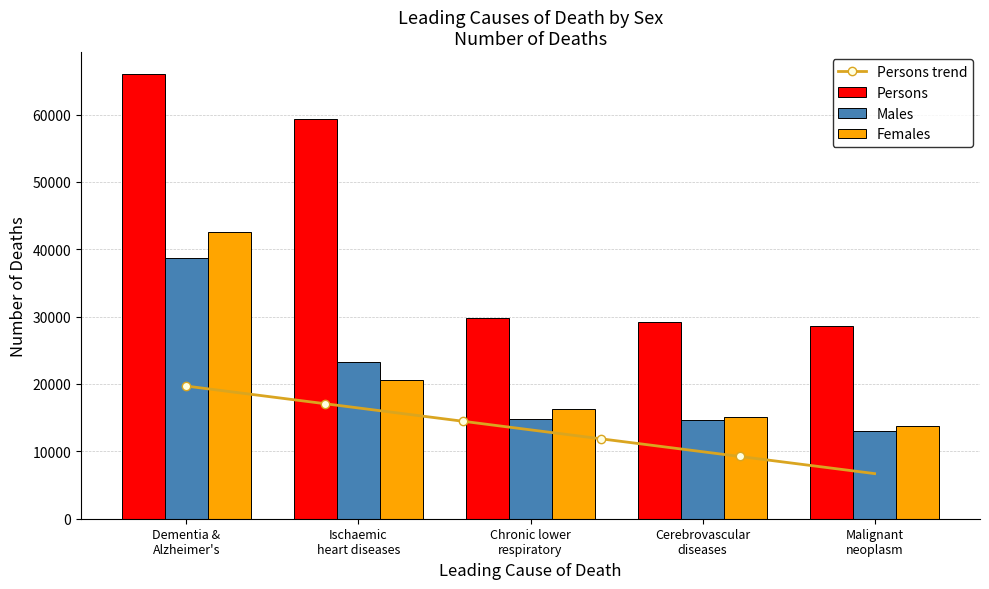

What is the approximate value of Females at Ischaemic
heart diseases?

20626